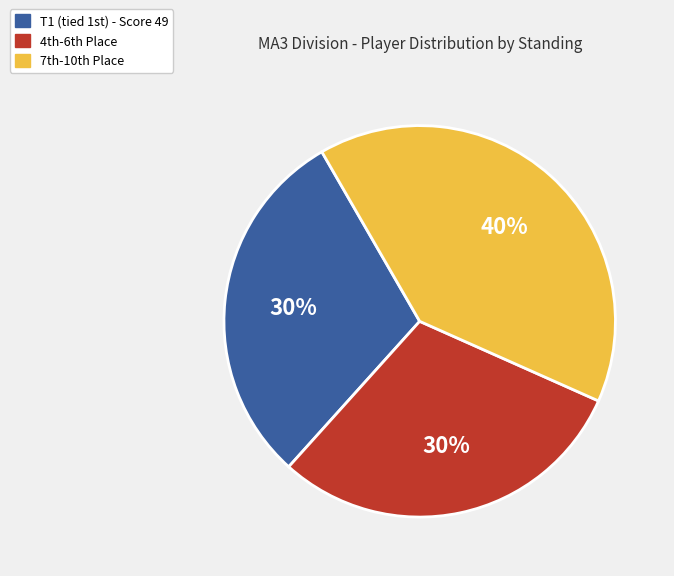

Which category has the biggest portion of the pie?

7th-10th Place